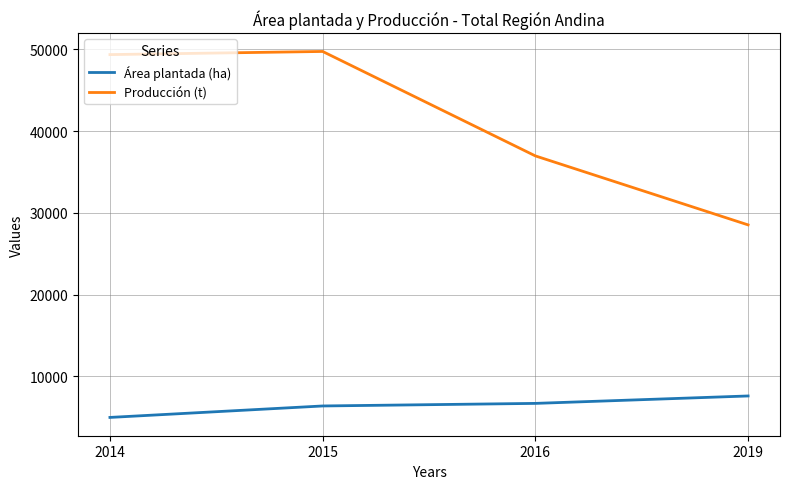

The Producción (t) series shows 28542.7 at 2019. True or false?

True